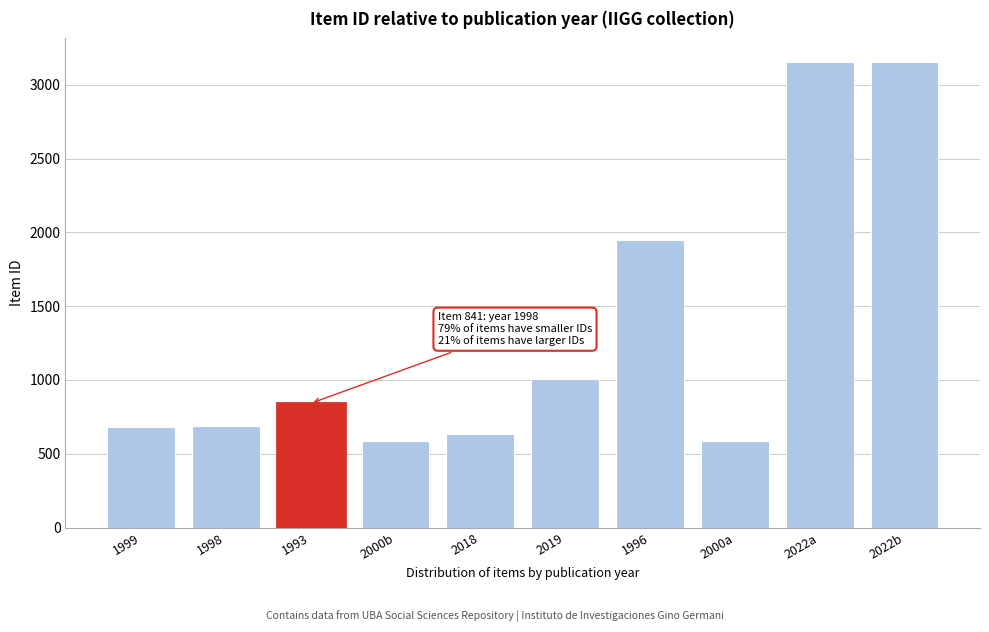

What is the maximum value shown in the chart?

3156